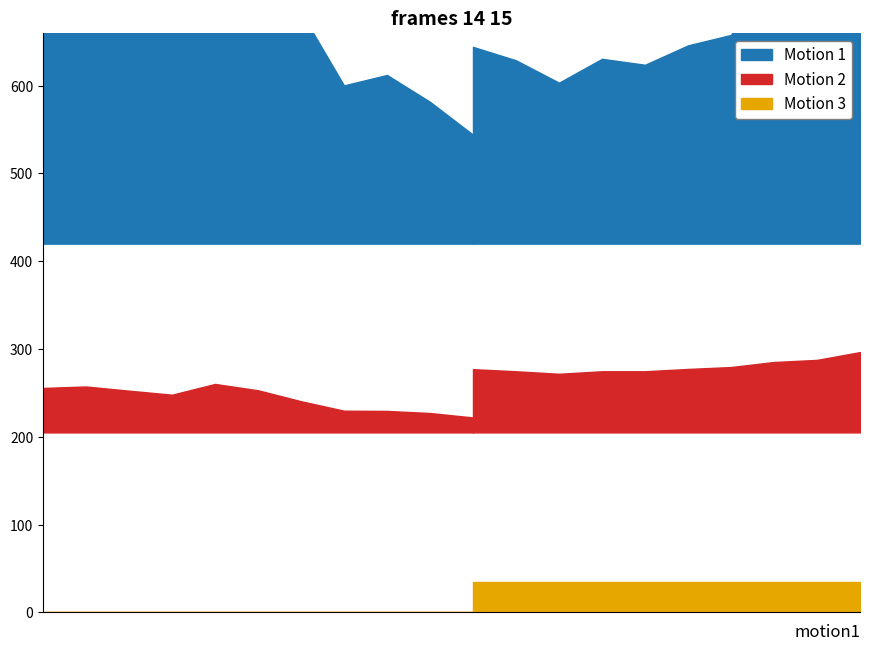

Does the chart have visible grid lines?

No